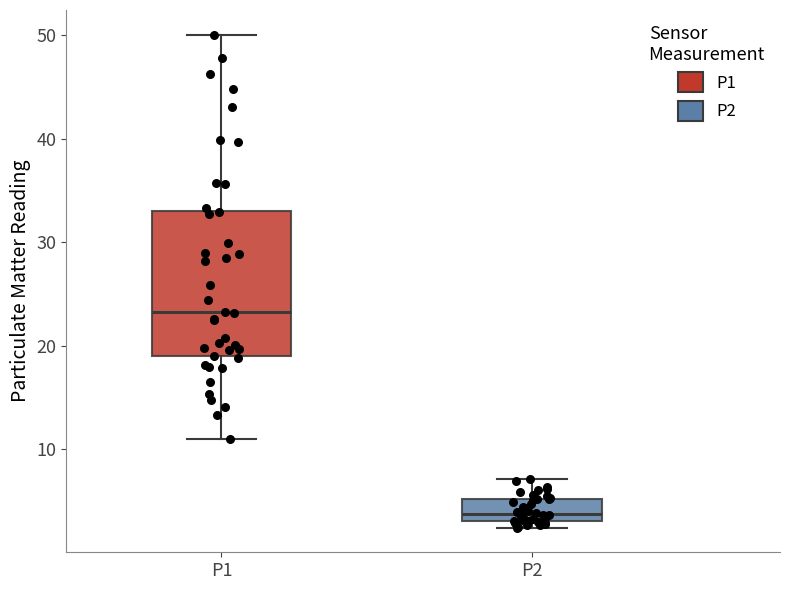

Where does the upper whisker of the box for P2 end on the y-axis? The values are not printed on the chart, so give them approximately, as read against the axis.

7